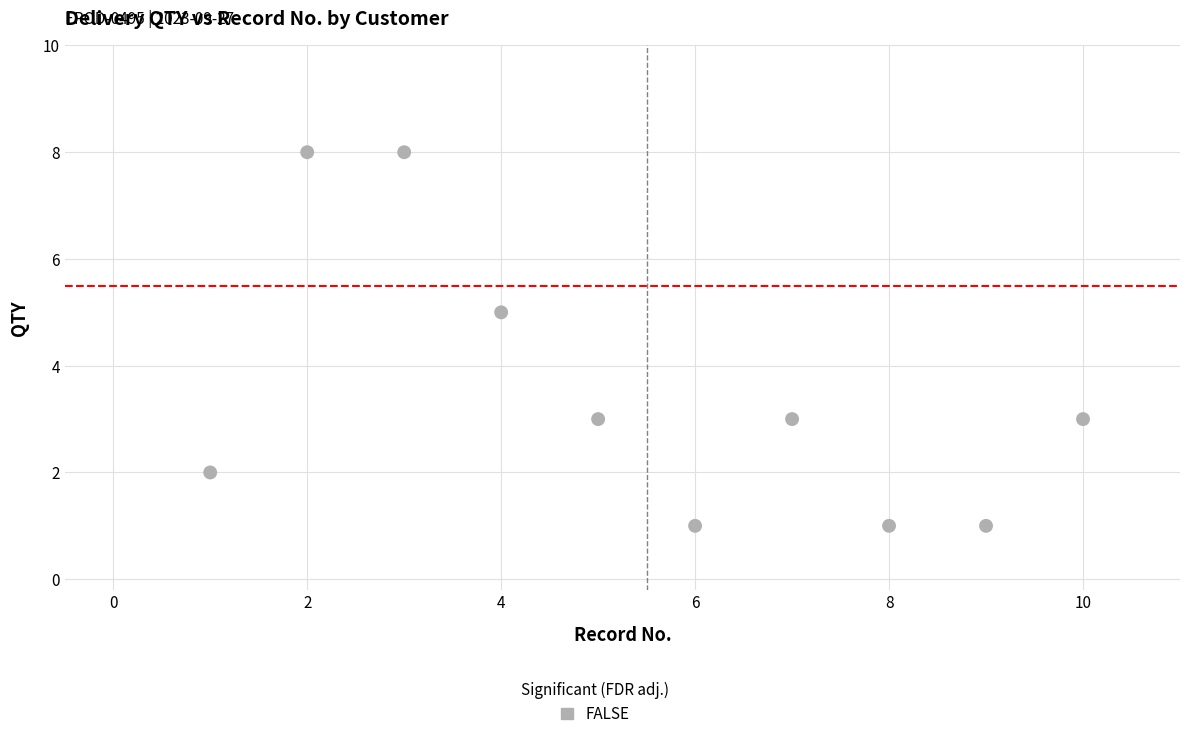

What is the range of Y values (max minus min)?

7